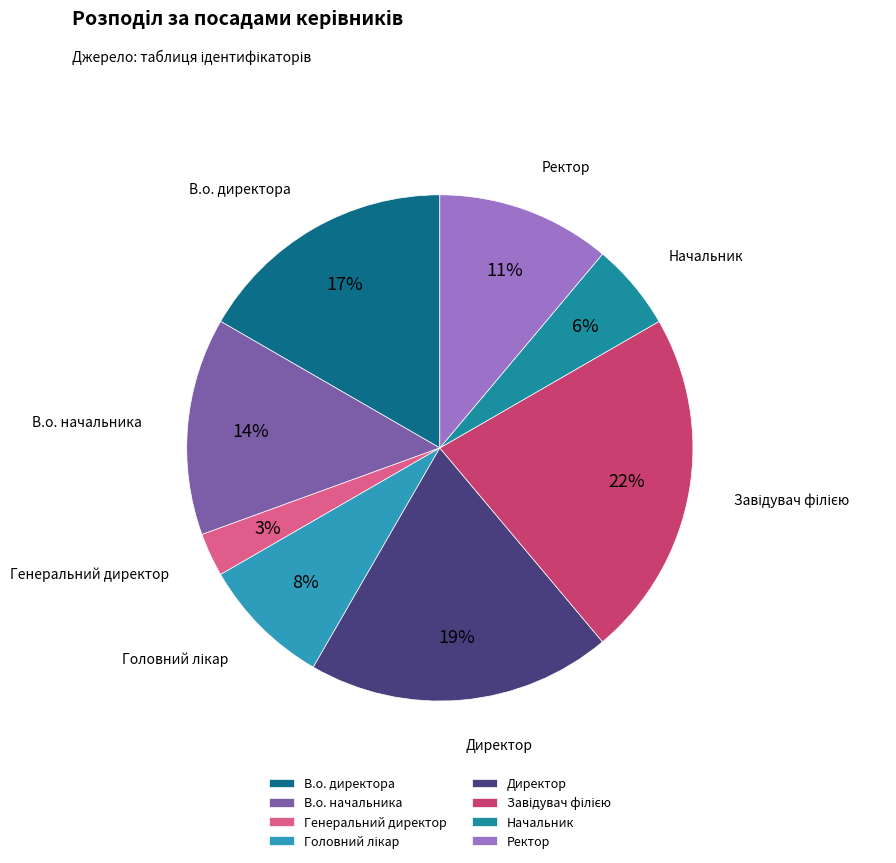

To the nearest percent, what is the average slice percentage?

12%